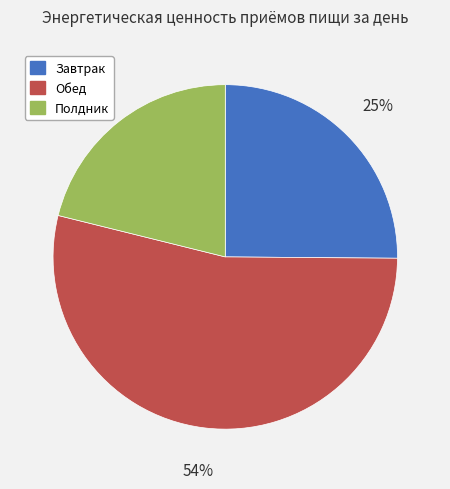

What is the smallest slice in the pie chart?

Полдник